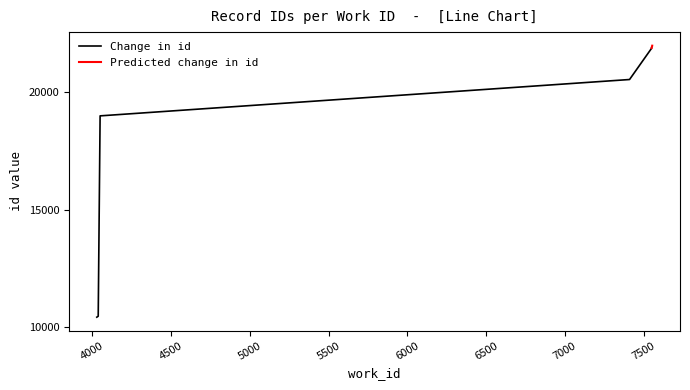

Reading left to right, what are all the values shown in this chart?

4029=10434	4038=10474	4050=18997	7410=20543	7550=21872	7550=21878	7550=21885	7550=21886	7554=21979	7554=21982